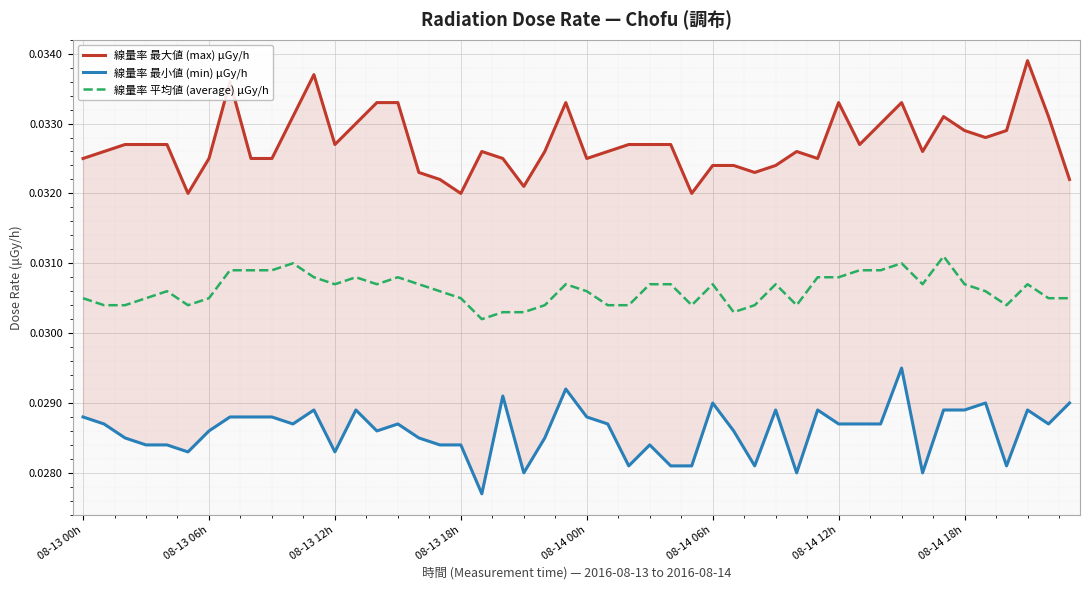

Is this an area chart (filled region under the line)?

No